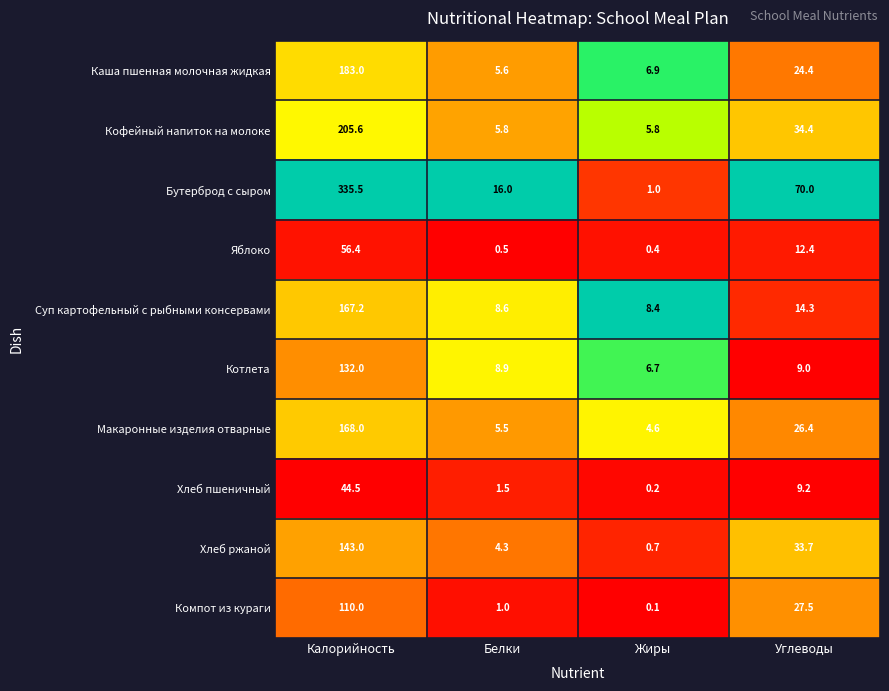

Where is Каша пшенная молочная жидкая nearest to the value 94?

Углеводы